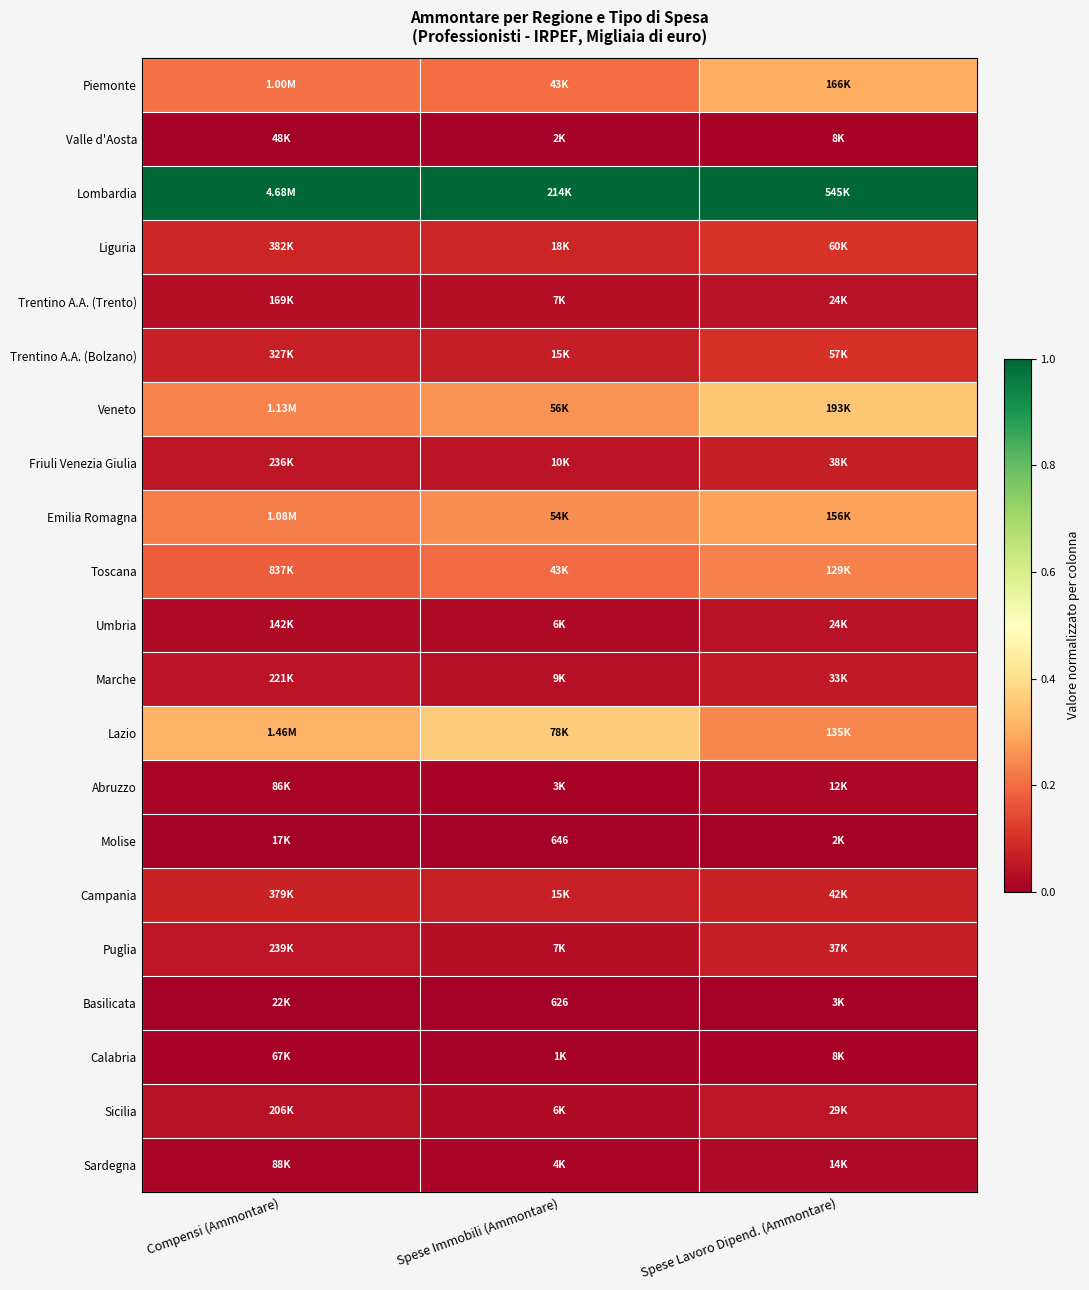

What is the total value across all series at Spese Lavoro Dipend. (Ammontare)?

3.1